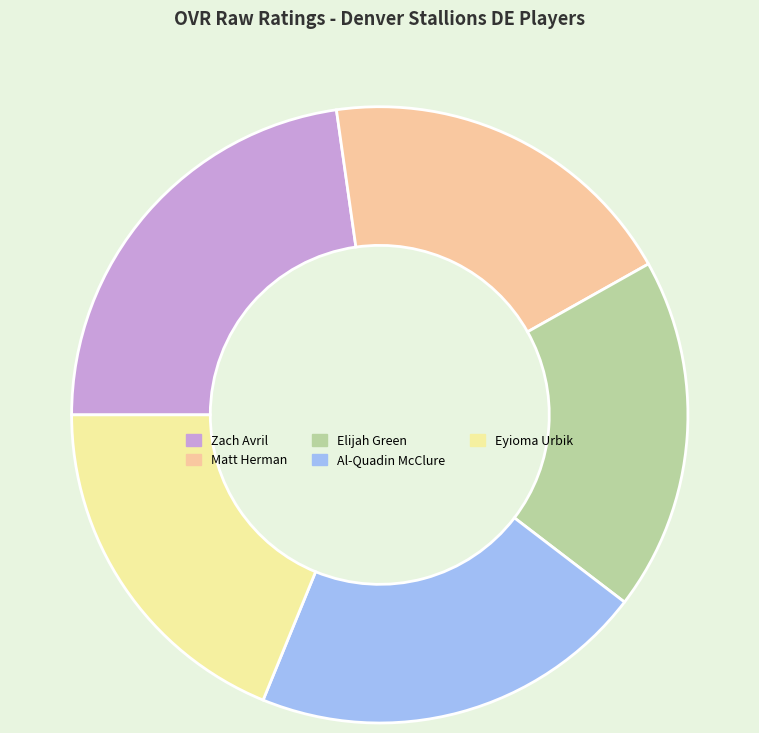

Is there any slice that represents more than half of the pie?

No